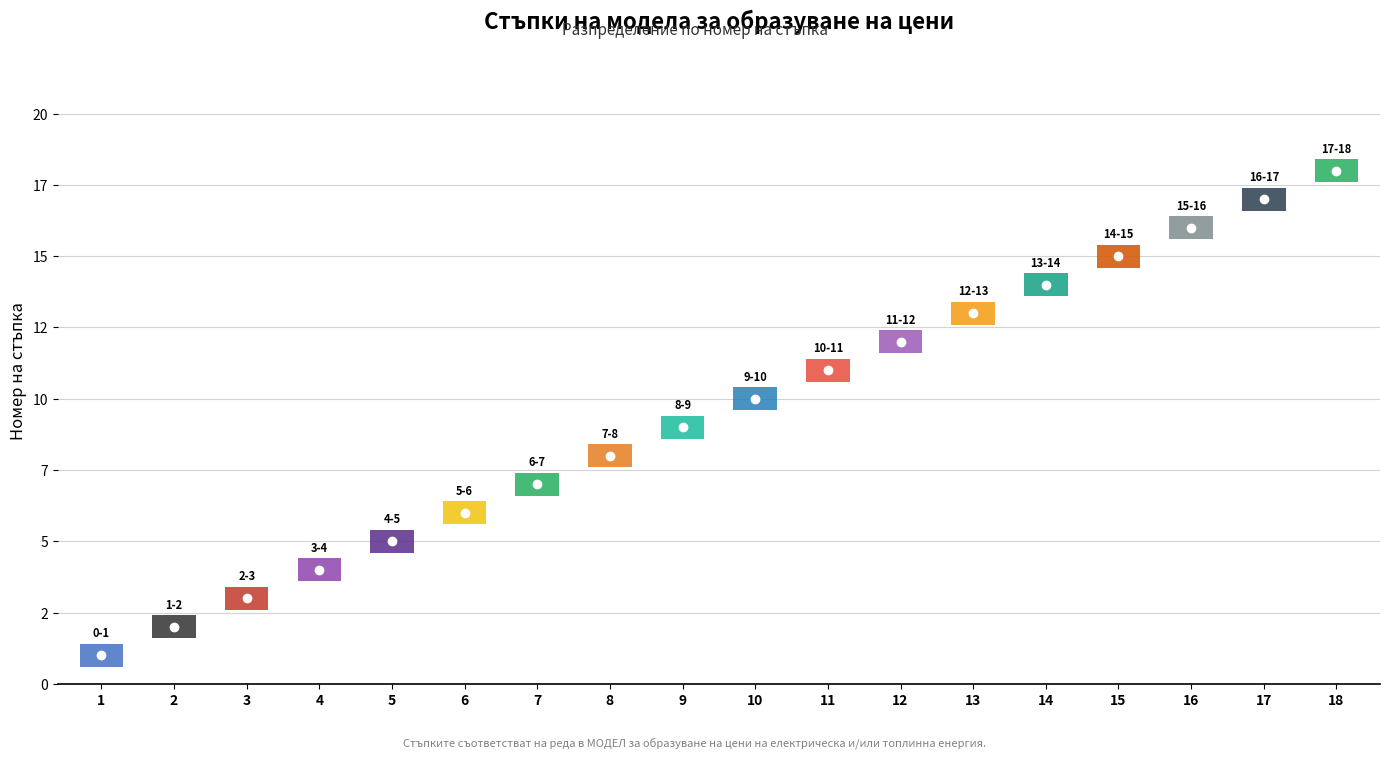

The low series shows 3 at 2. True or false?

False